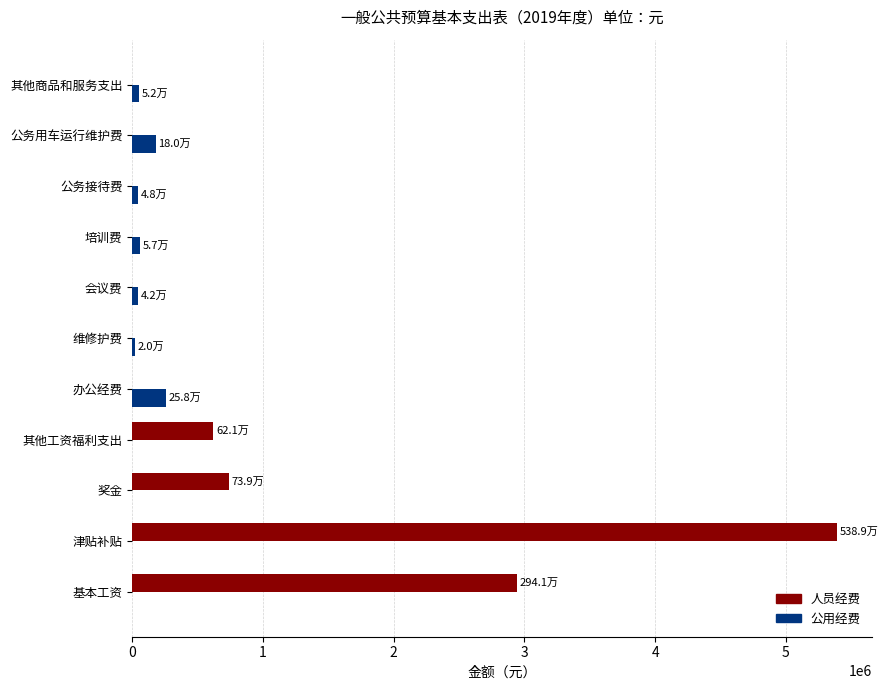

True or false: 人员经费 has a value of 1681006.2 at 办公经费.

False